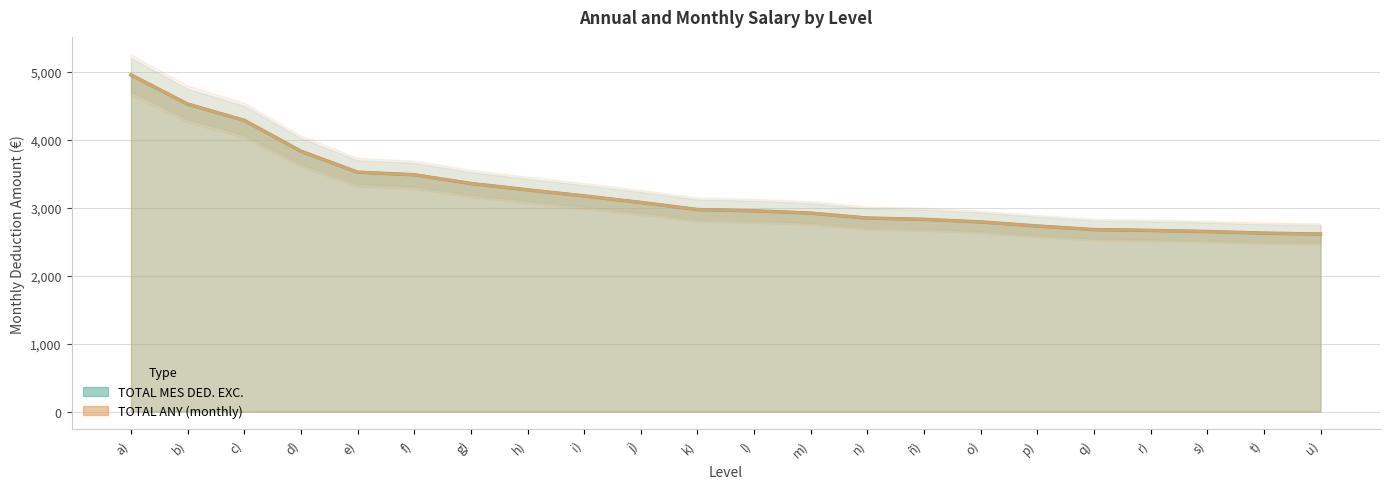

Reading left to right, transcribe all the data shown in this chart.

TOTAL MES DED. EXC.: a)=4956.0	b)=4526.2	c)=4286.7	d)=3832.4	e)=3523.8	f)=3486.0	g)=3357.8	h)=3263.8	i)=3174.3	j)=3078.5	k)=2973.9	l)=2955.2	m)=2921.2	n)=2848.2	ñ)=2829.5	o)=2791.3	p)=2731.4	q)=2678.4	r)=2666.8	s)=2650.4	t)=2626.4	u)=2613.1
TOTAL ANY: a)=4956.0	b)=4526.2	c)=4286.7	d)=3832.4	e)=3523.8	f)=3486.0	g)=3357.8	h)=3263.8	i)=3174.3	j)=3078.5	k)=2973.9	l)=2955.2	m)=2921.2	n)=2848.2	ñ)=2829.5	o)=2791.3	p)=2731.4	q)=2678.4	r)=2666.8	s)=2650.4	t)=2626.4	u)=2613.1